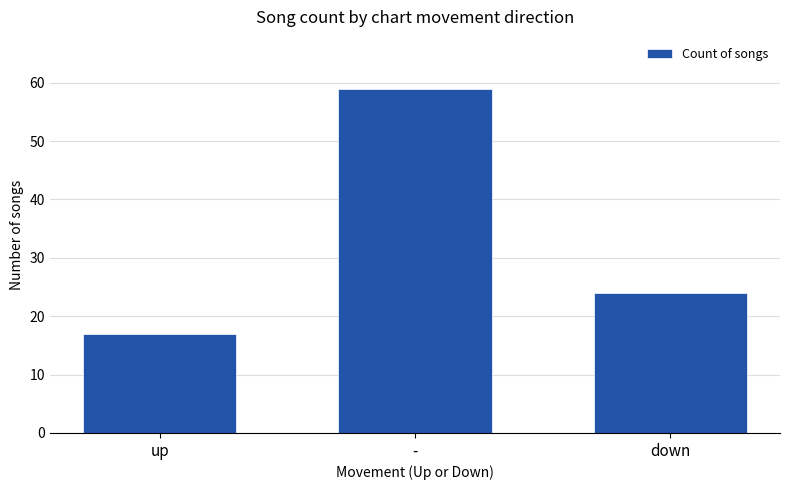

What is the label of the 2nd bar from the right?

-